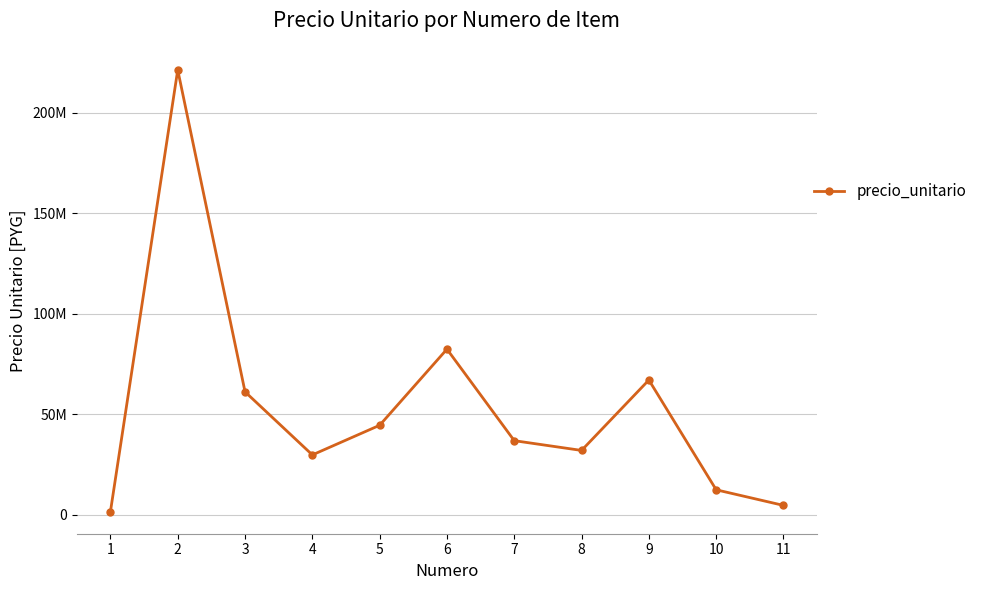

How many interior local valleys (lower than both neighbors) does the data have?

2